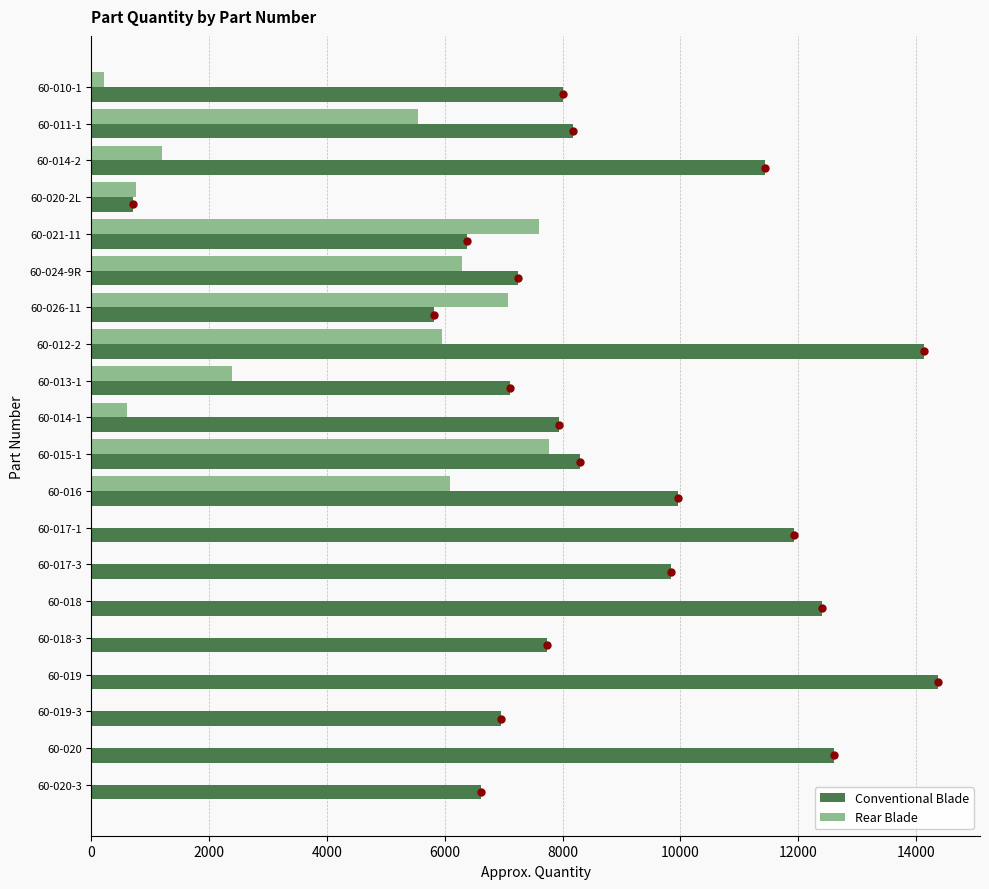

Which series changed the most between 60-026-11 and 60-016?

Conventional Blade